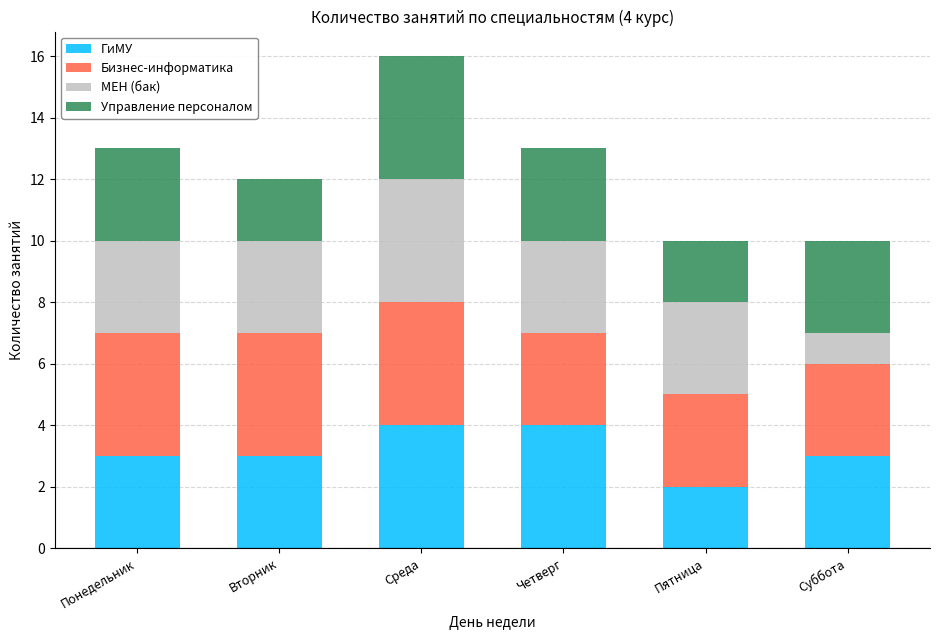

At which category is the sum across all series the highest?

Среда